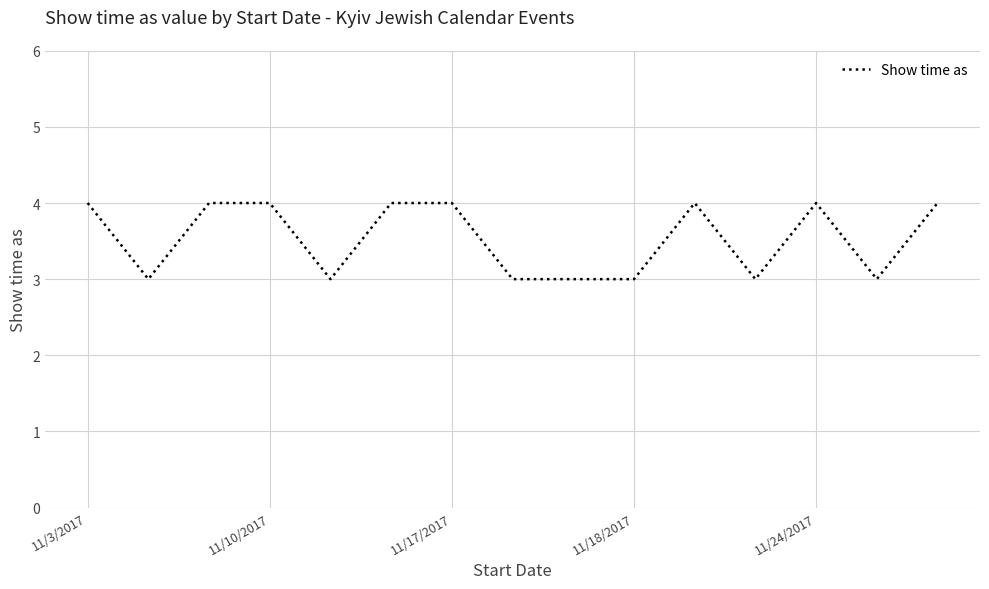

What is the minimum value shown in the chart?

3